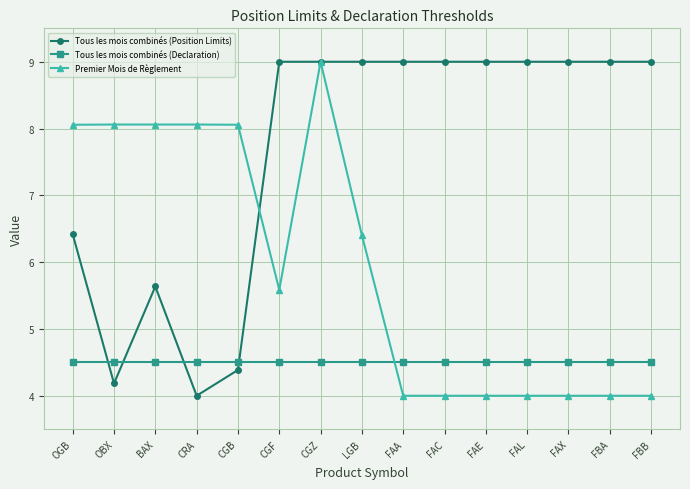

What is the spread (max minus min) of values at CRA?

4.1